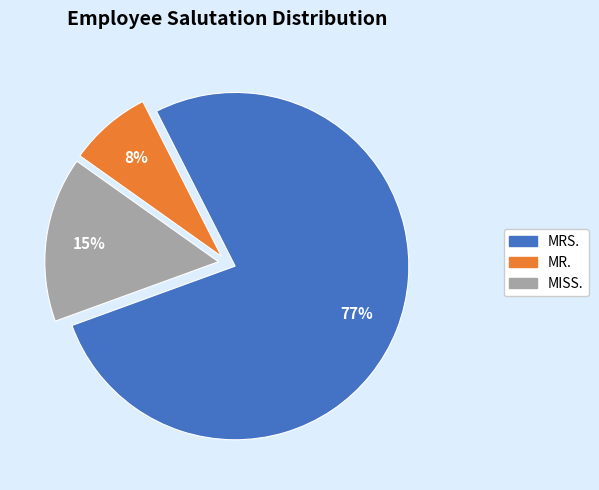

To the nearest percent, what is the difference between the largest and smallest slice percentages?

69%